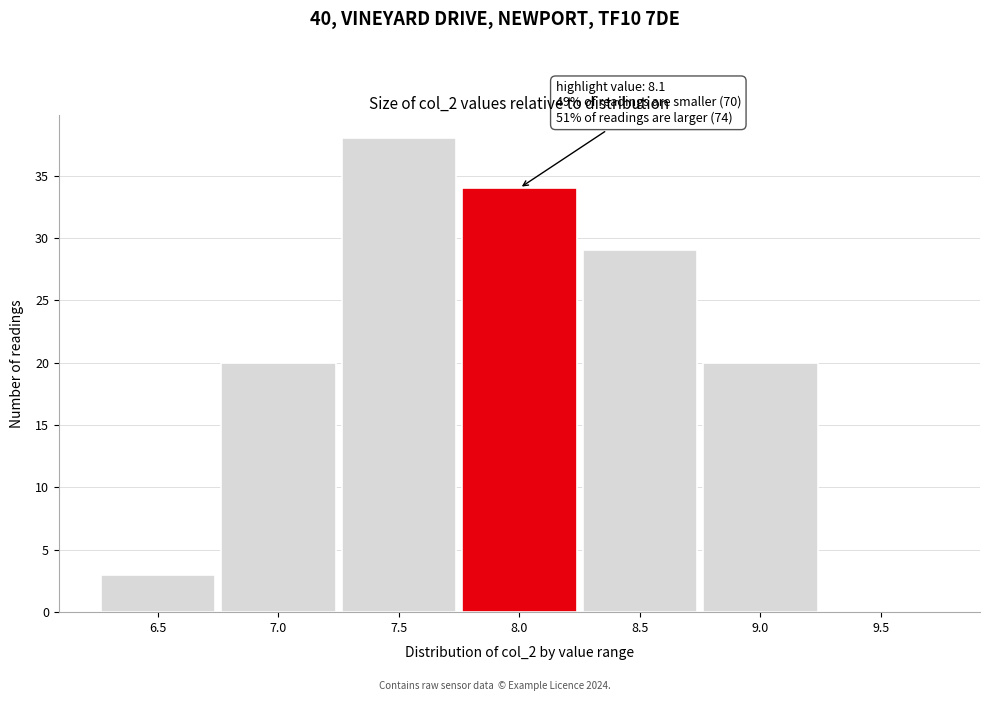

Reading left to right, what are all the values shown in this chart?

6.5=3	7.0=20	7.5=38	8.0=34	8.5=29	9.0=20	9.5=0